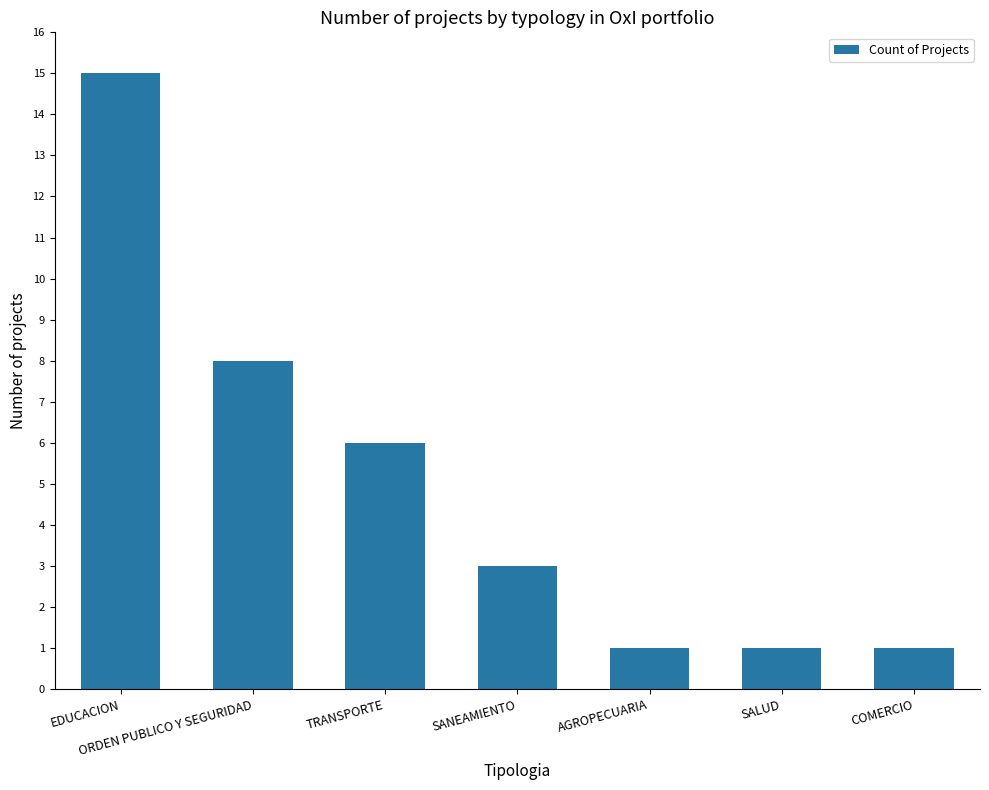

What is the difference between the maximum and second lowest values?

14